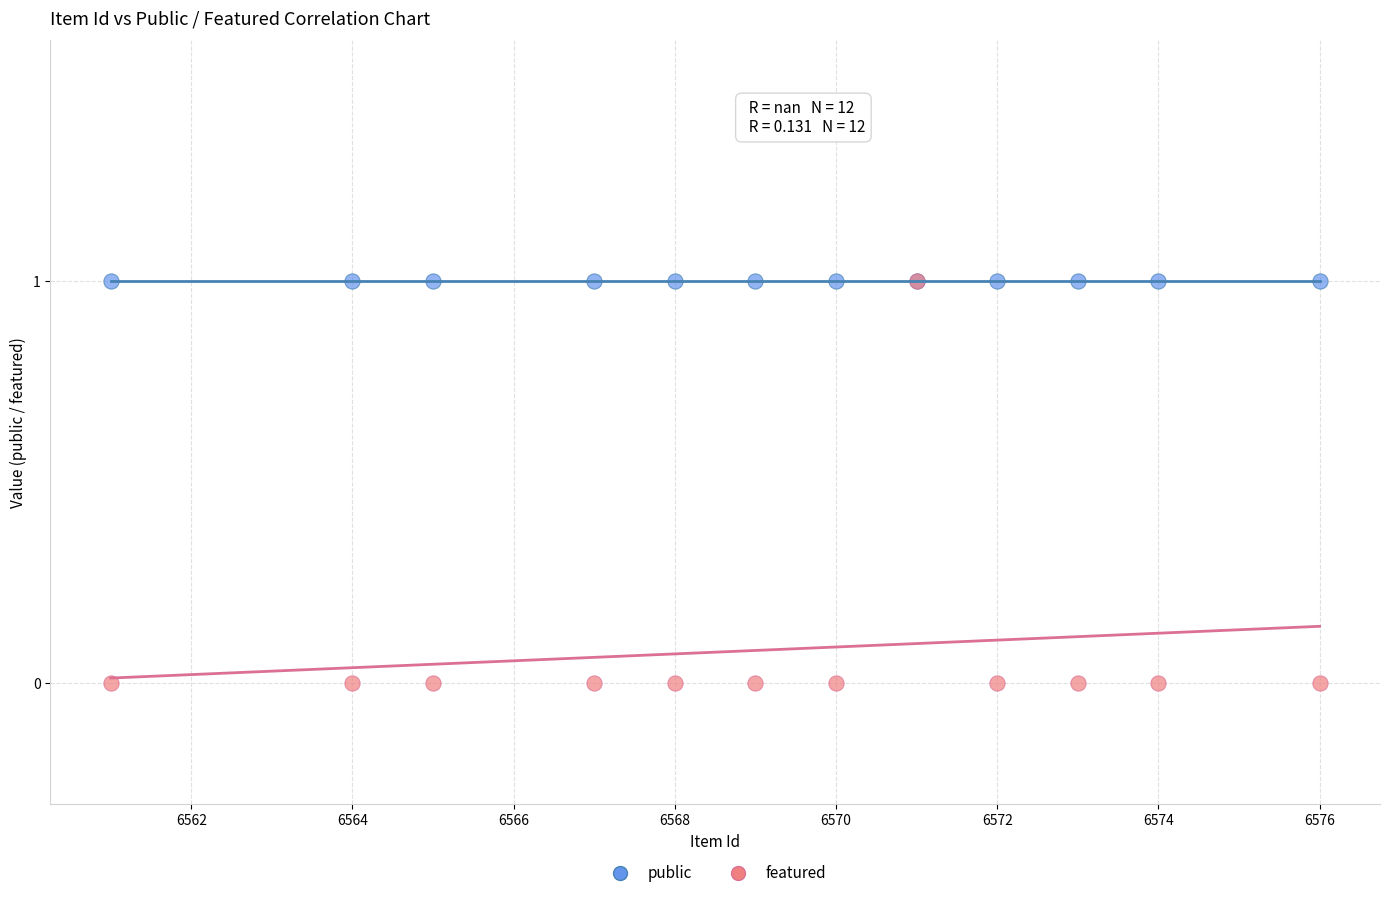

What are all the series names shown in the legend?

public, featured